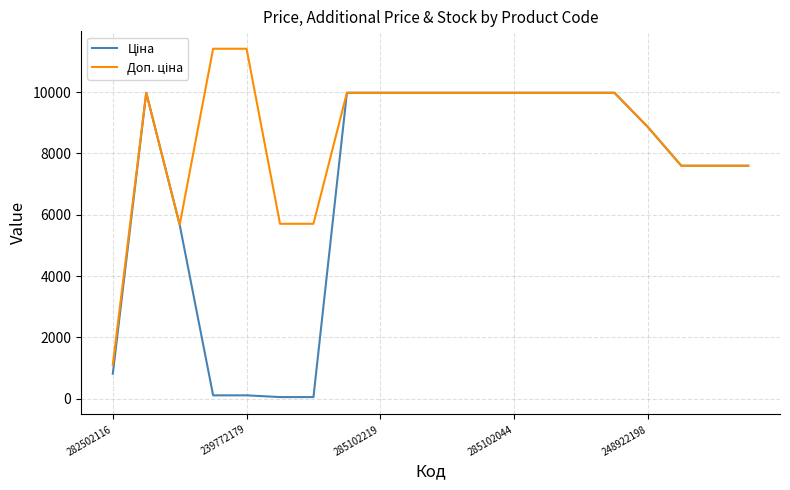

Is this an area chart (filled region under the line)?

No